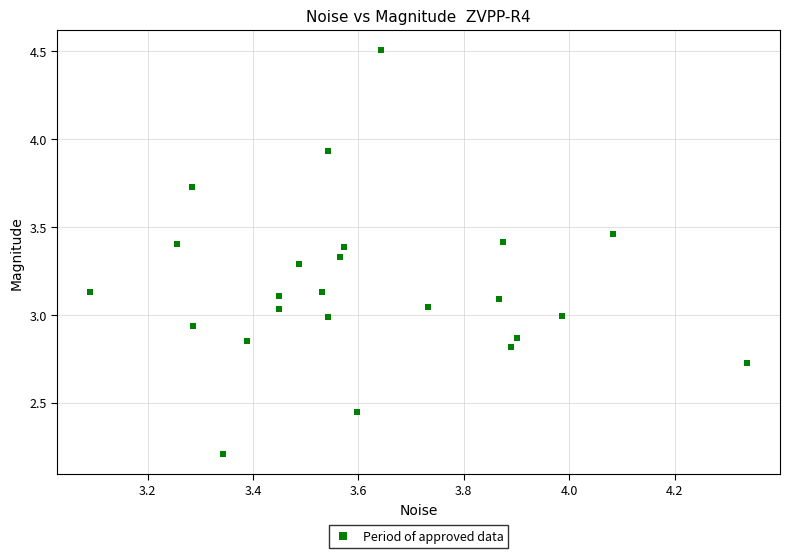

What is the range of Y values (max minus min)?

2.3